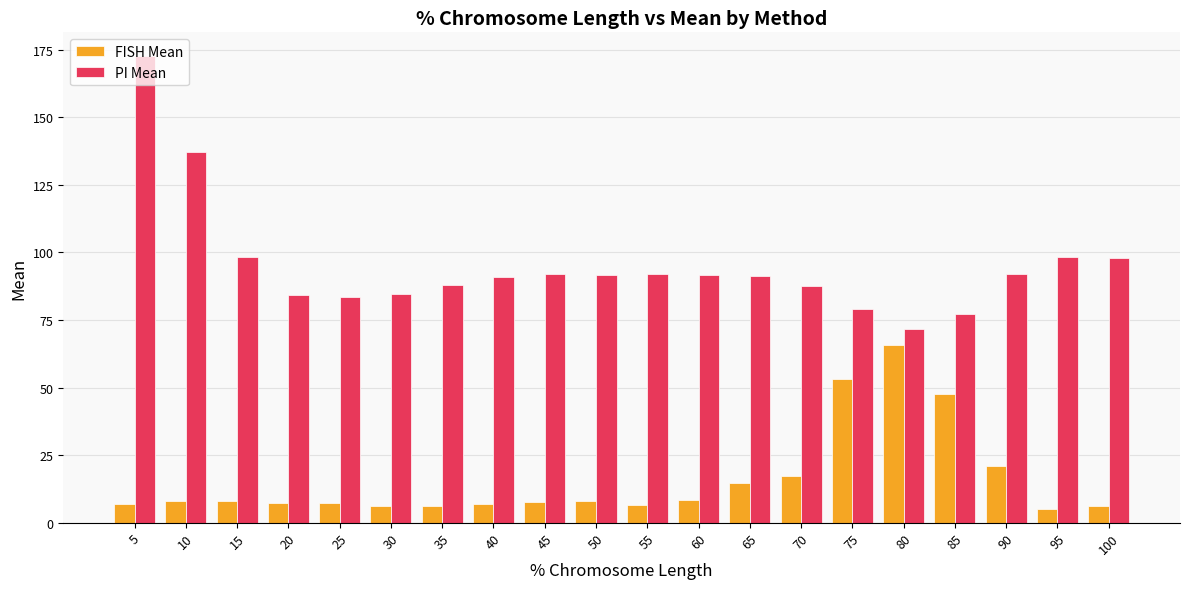

Read the FISH Mean value at 45.

7.5